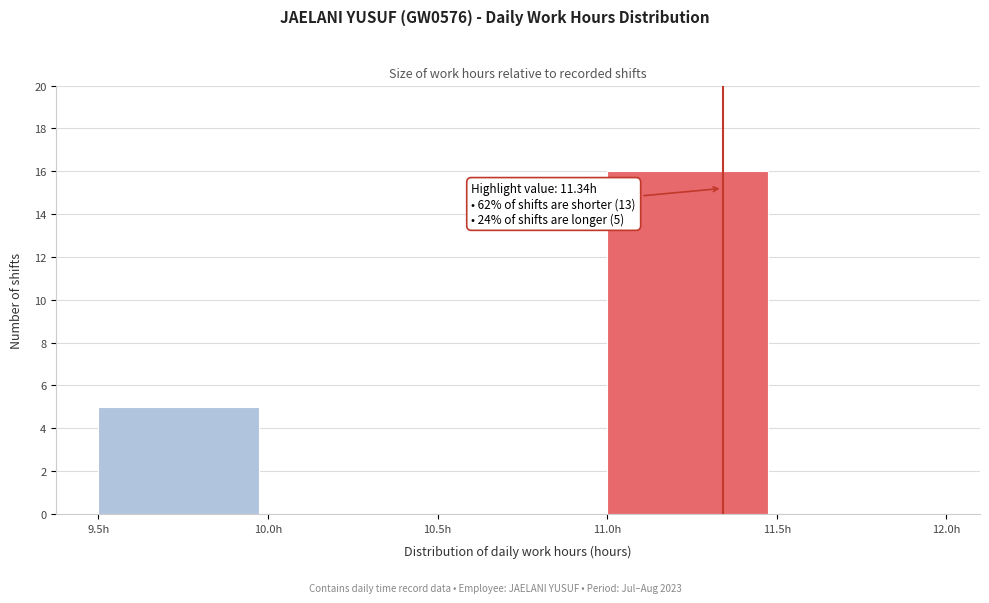

Which range on the x-axis has the tallest bar?

11.0 to 11.5